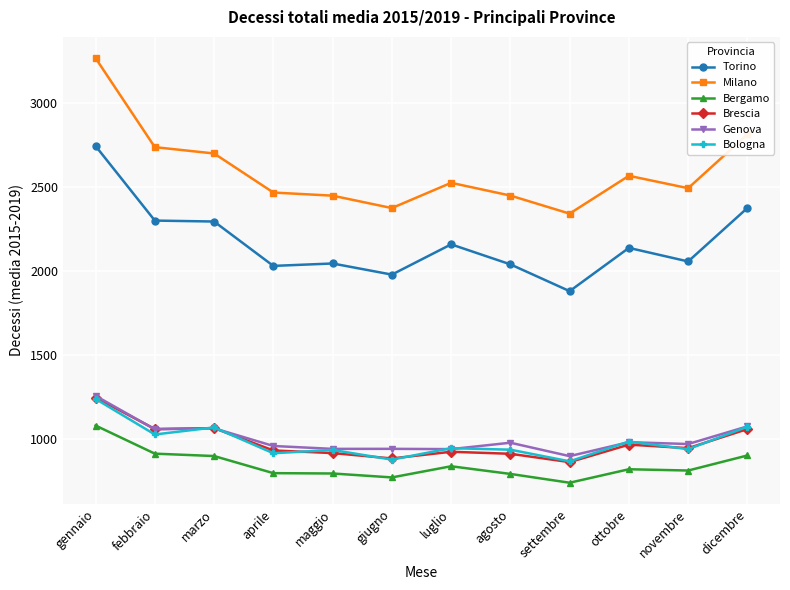

What is the difference between the second highest and second lowest values in the Bergamo series?

141.4